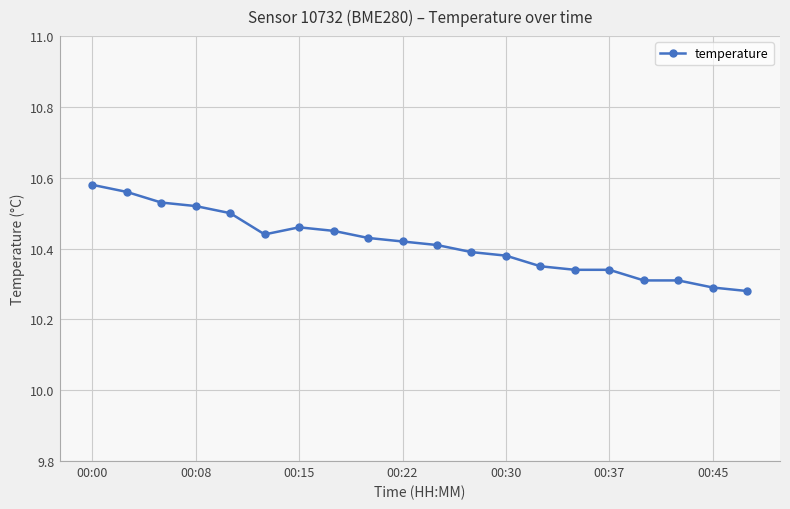

Count the values in the range 10 to 11.

20